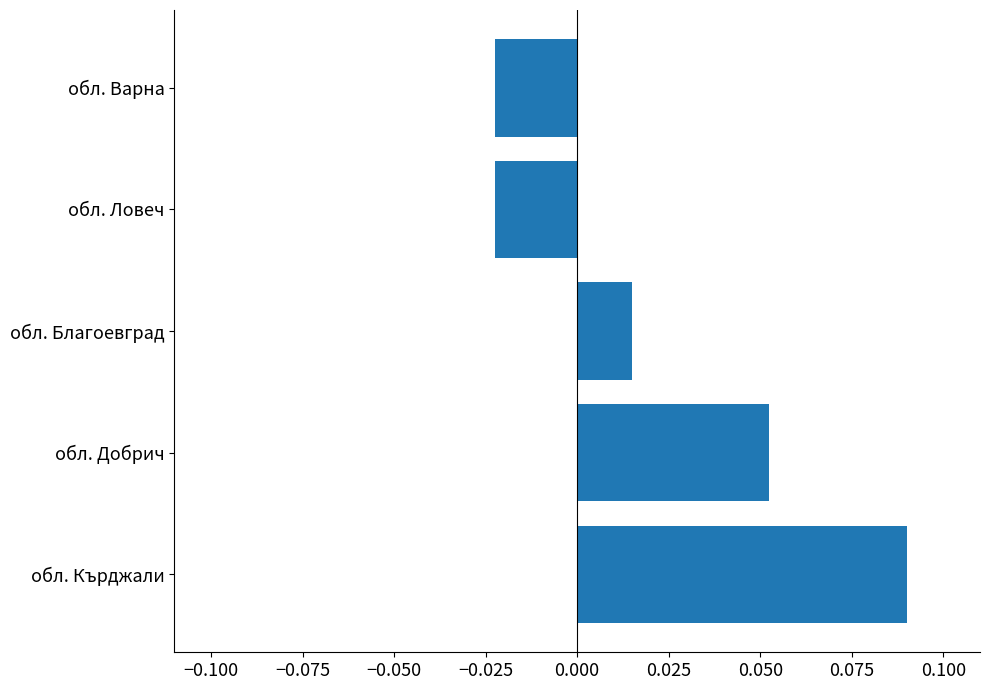

True or false: the data shows 0.0 at обл. Добрич.

False